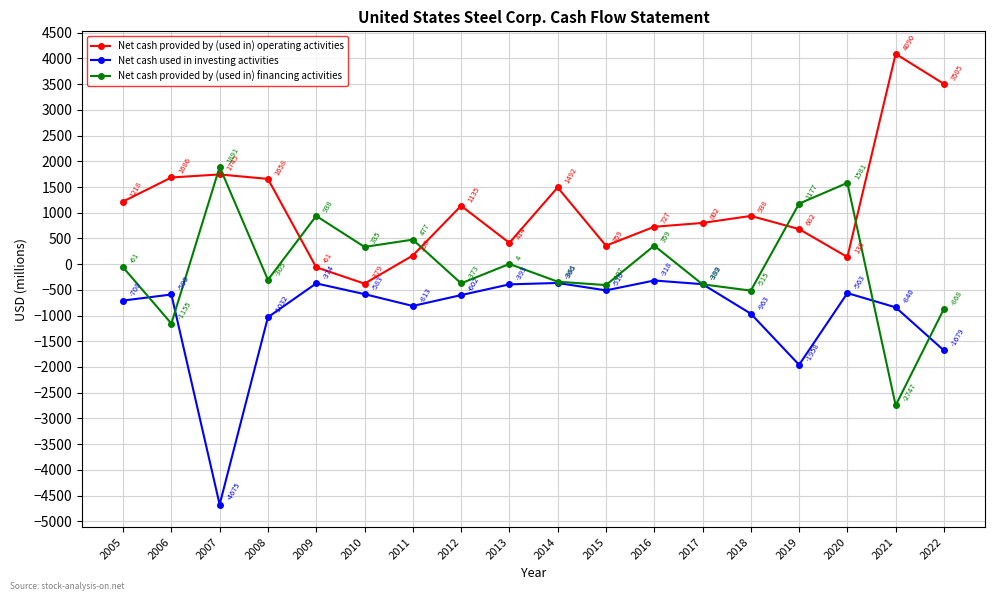

Reading left to right, extract all data points from this chart.

Net cash provided by (used in) operating activities: 1218	1686	1745	1658	-61	-379	168	1135	414	1492	359	727	802	938	682	138	4090	3505
Net cash used in investing activities: -708	-590	-4675	-1032	-374	-583	-813	-602	-393	-366	-510	-318	-389	-963	-1958	-563	-840	-1679
Net cash provided by (used in) financing activities: -61	-1155	1891	-305	938	335	477	-373	4	-341	-407	359	-392	-515	1177	1581	-2747	-868